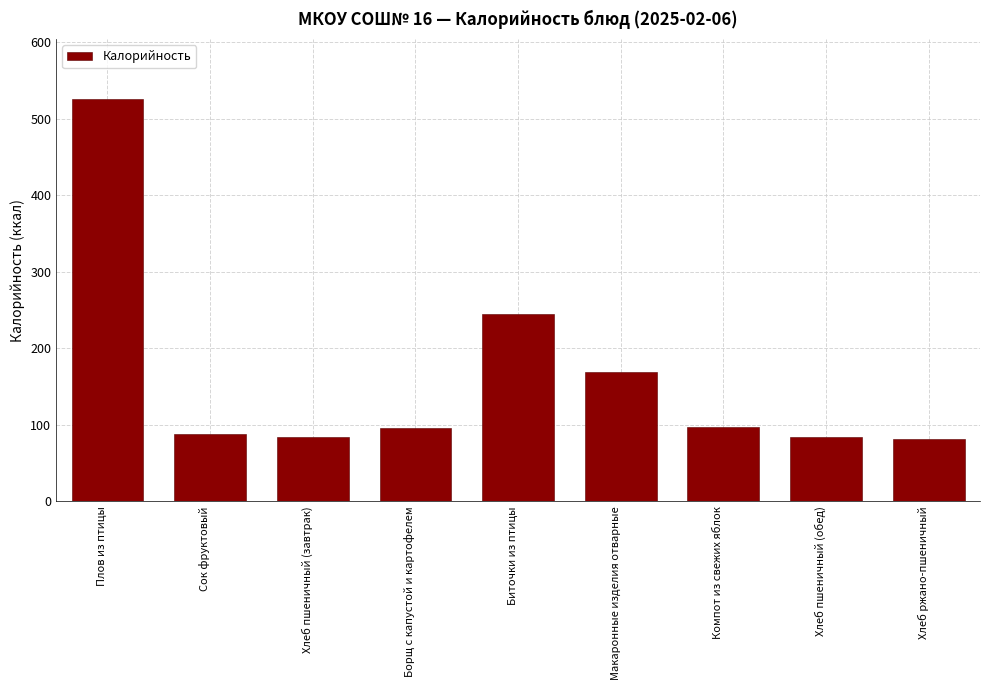

The chart shows a value of 303.0 at Макаронные изделия отварные. True or false?

False